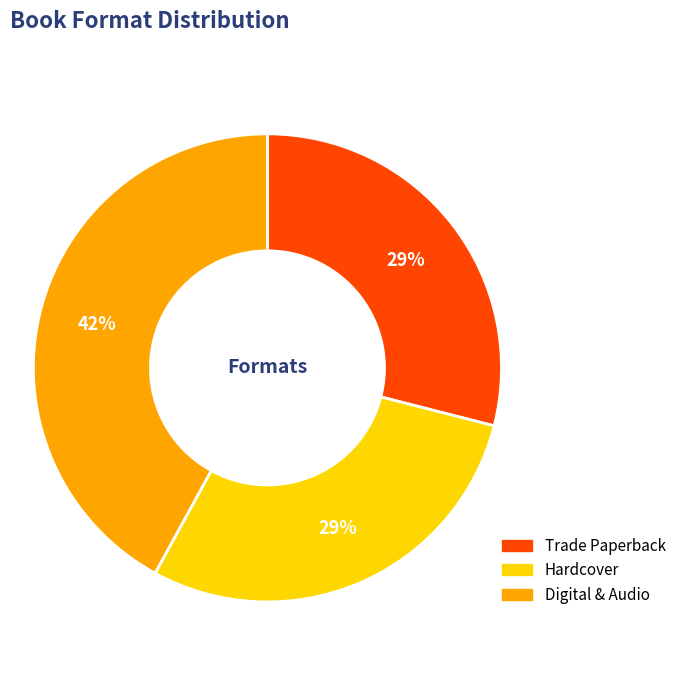

To the nearest percent, what is the average slice percentage?

33%